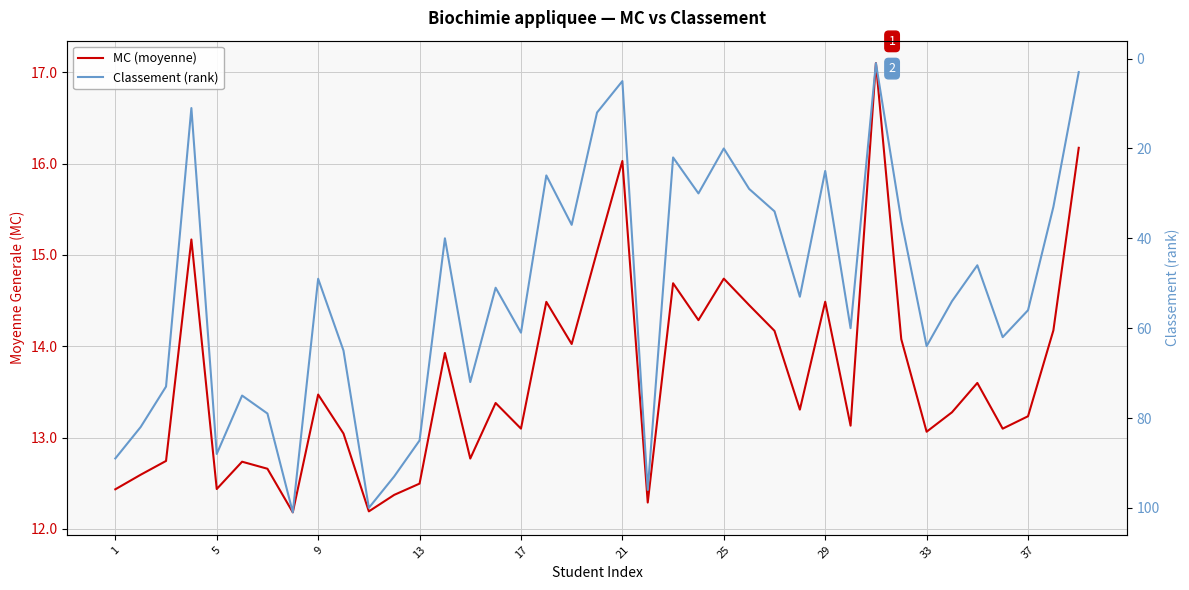

Which series has the largest total across all categories?

Classement (rank)